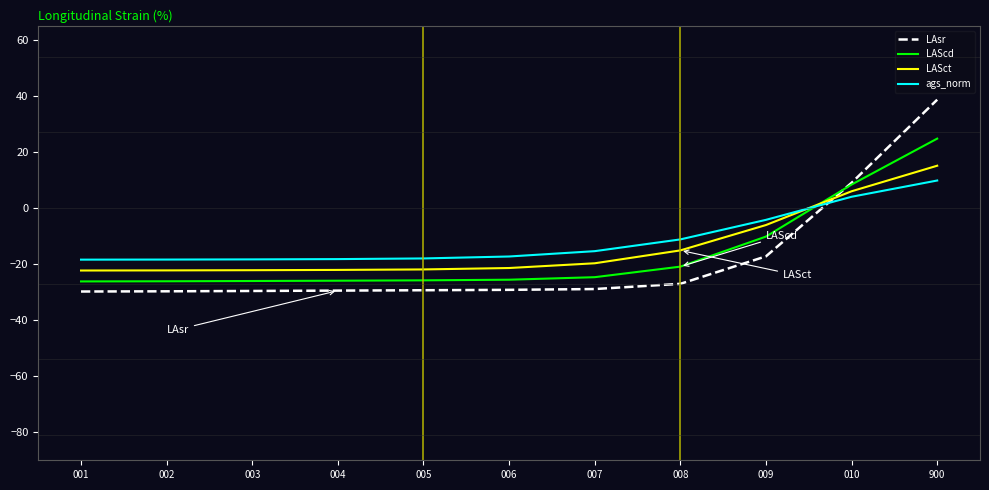

After their last crossing, which series has the higher values: LAScd or LASct?

LAScd